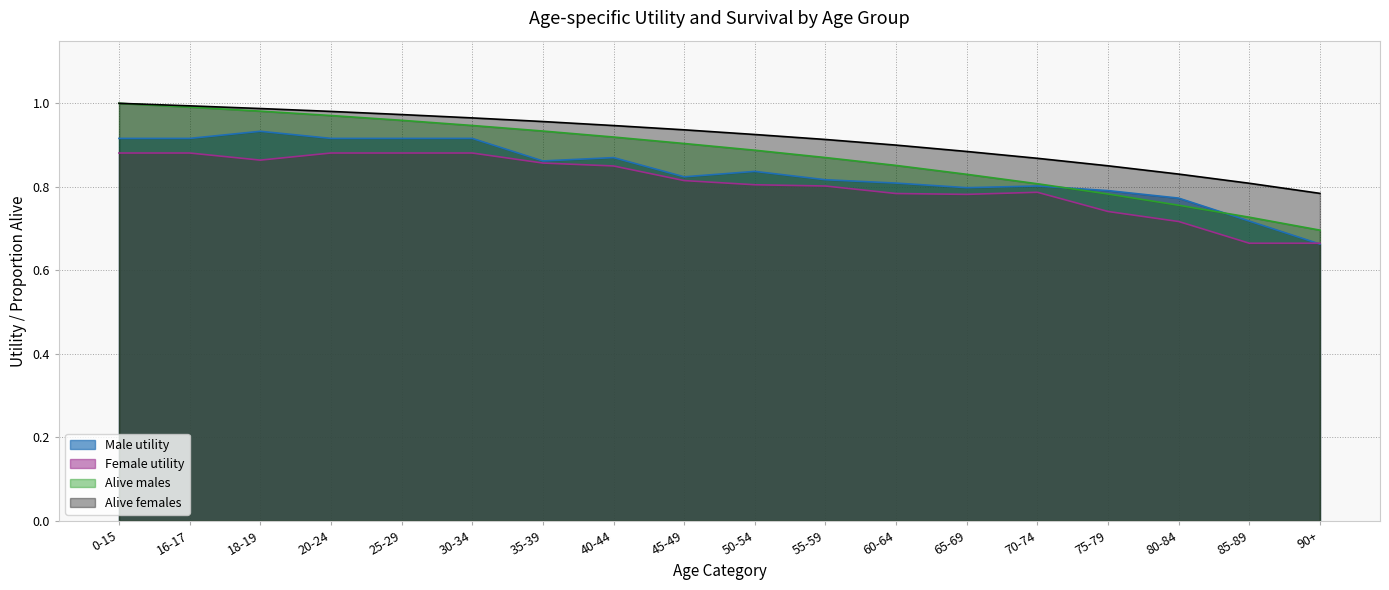

True or false: Alive females and Alive males cross at least once.

False